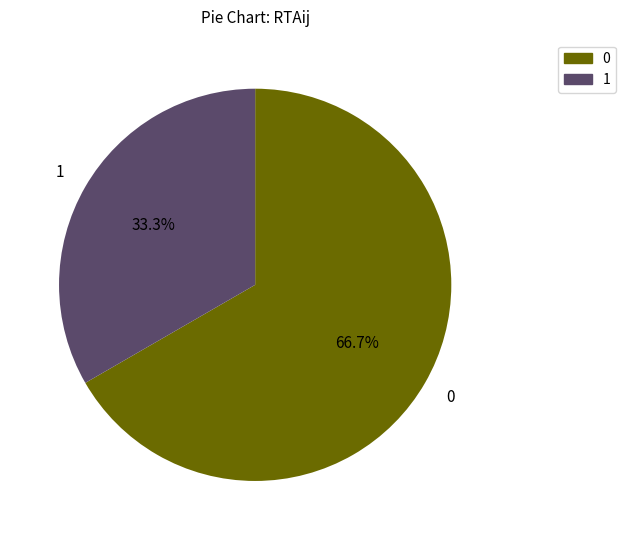

Approximately how many times larger is the value at 0 compared to 1?

2.0